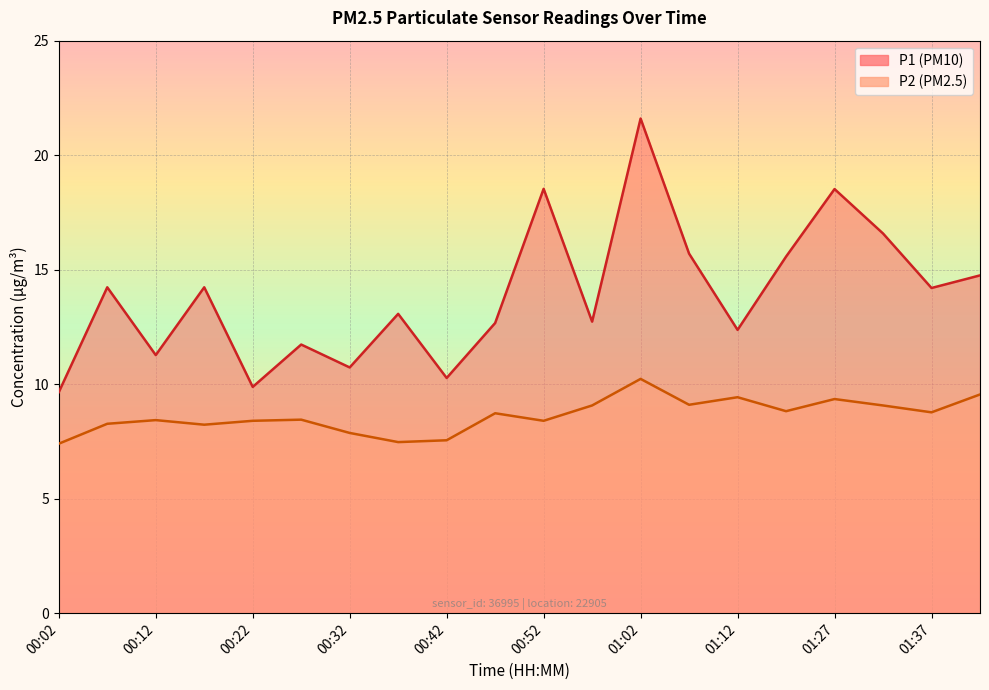

Rank the series by their average value, from lowest to highest.

P2, P1